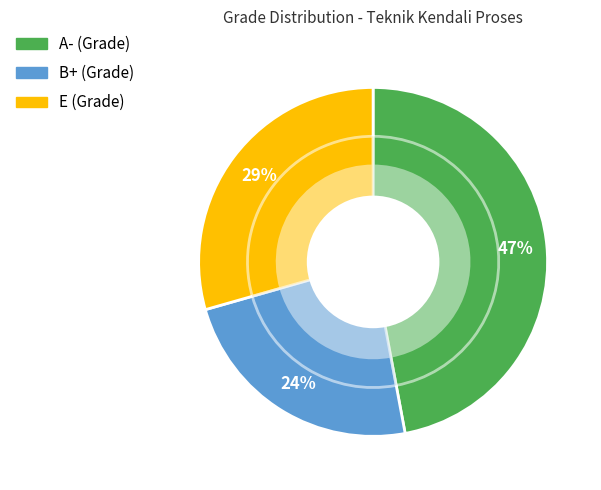

Which has a higher value, E or B+?

E